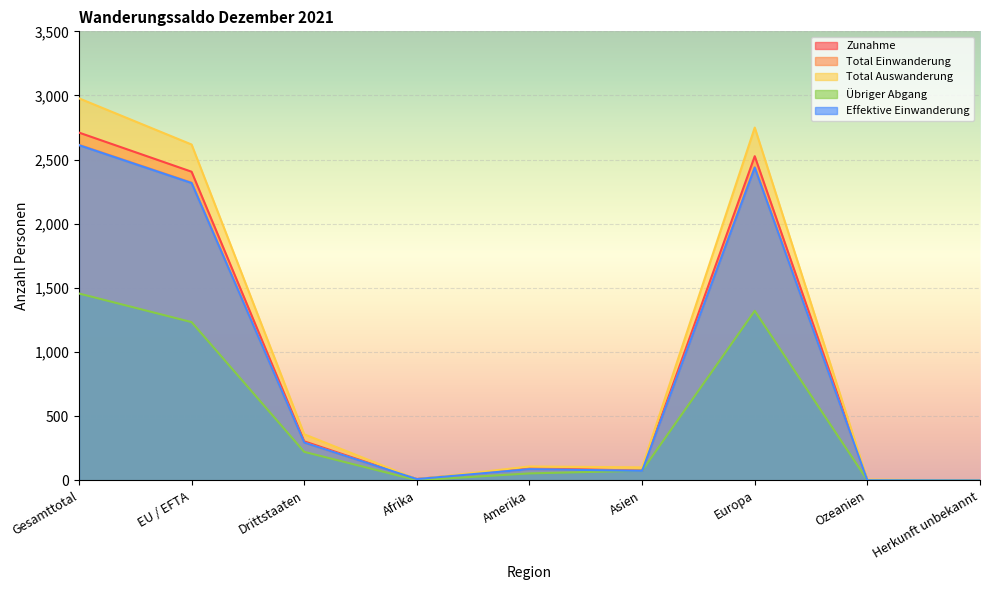

What is the label of the 3rd point from the right?

Europa